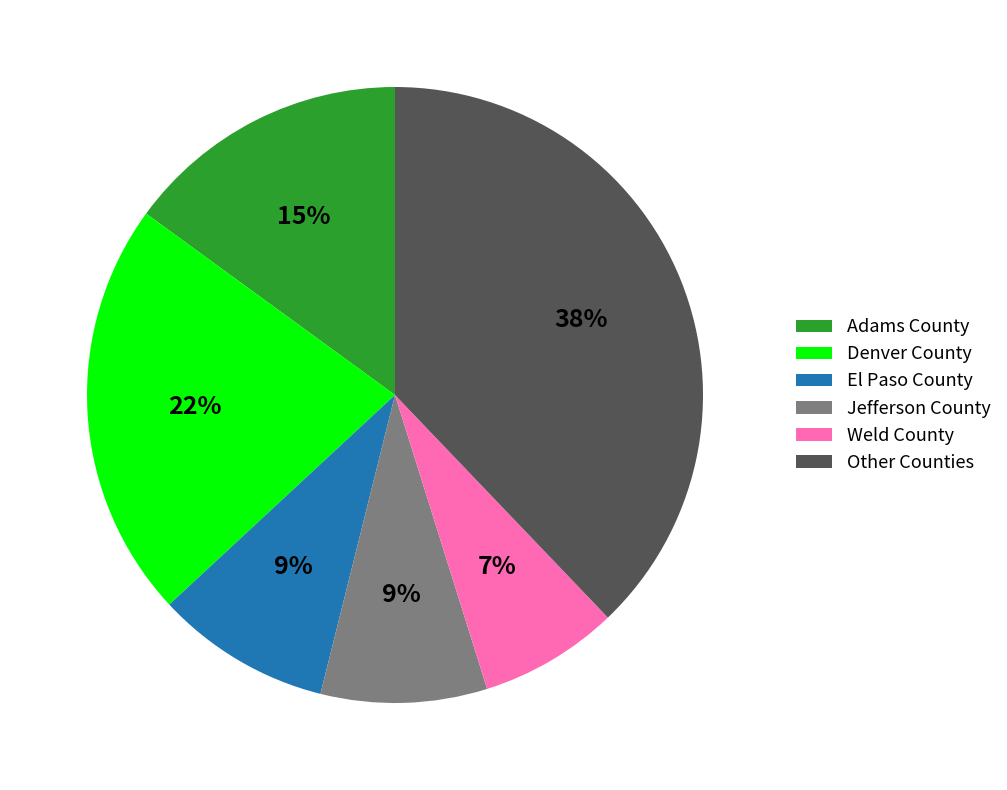

How many segments does this pie chart have?

6